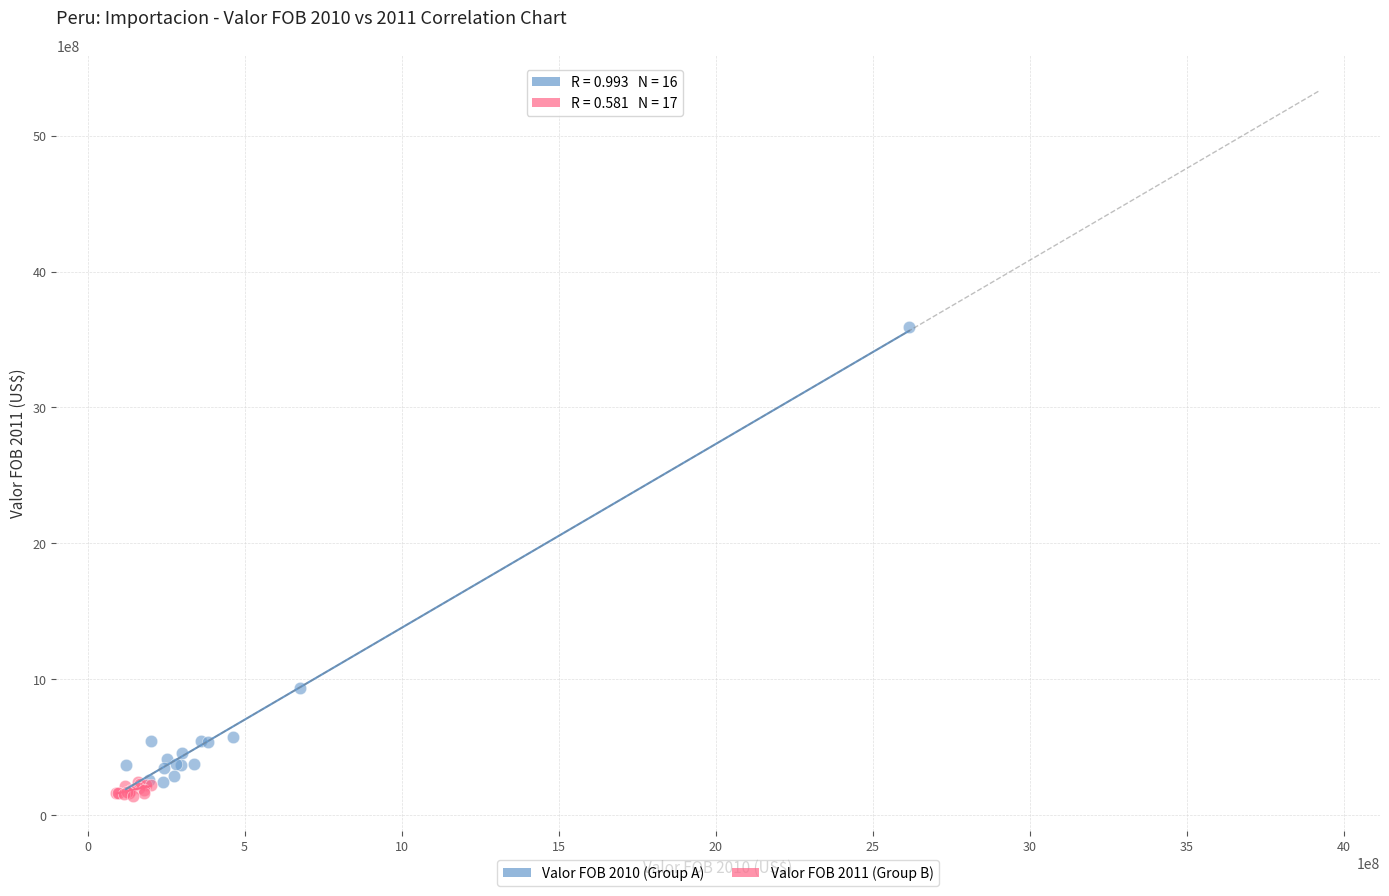

Which series has the widest spread of Y values?

Valor FOB 2010 (Group A)